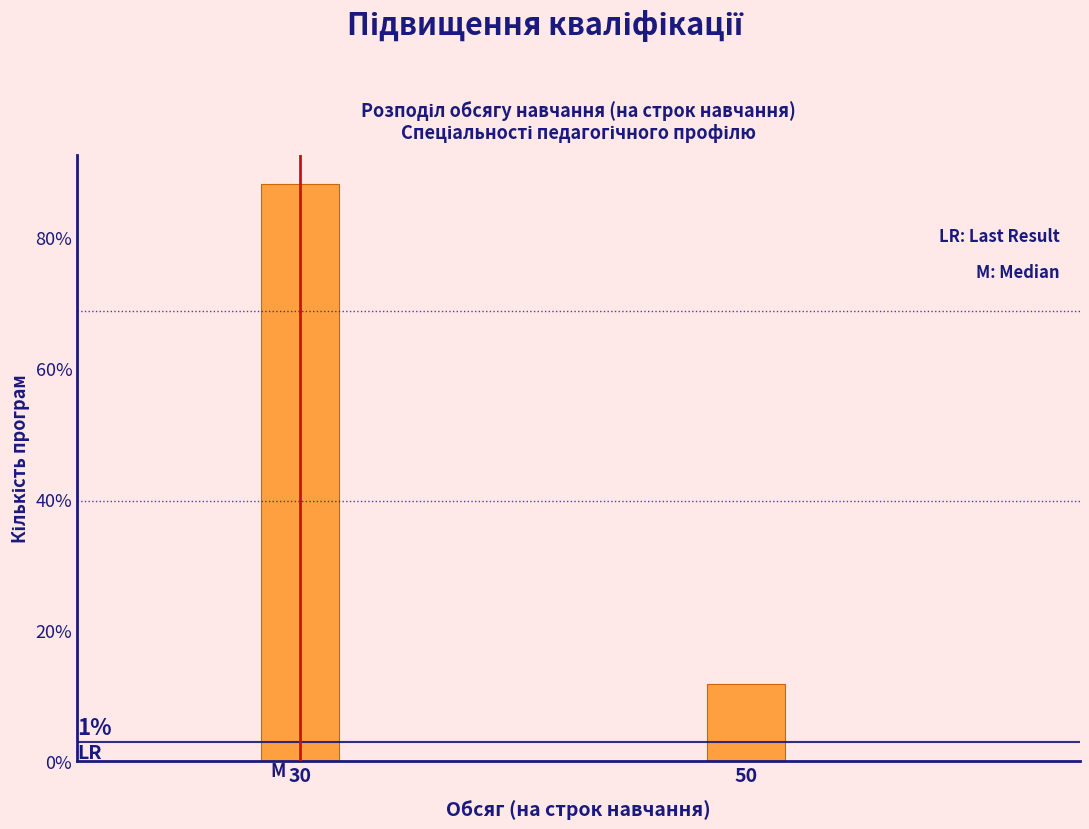

Does the chart contain any negative values?

No